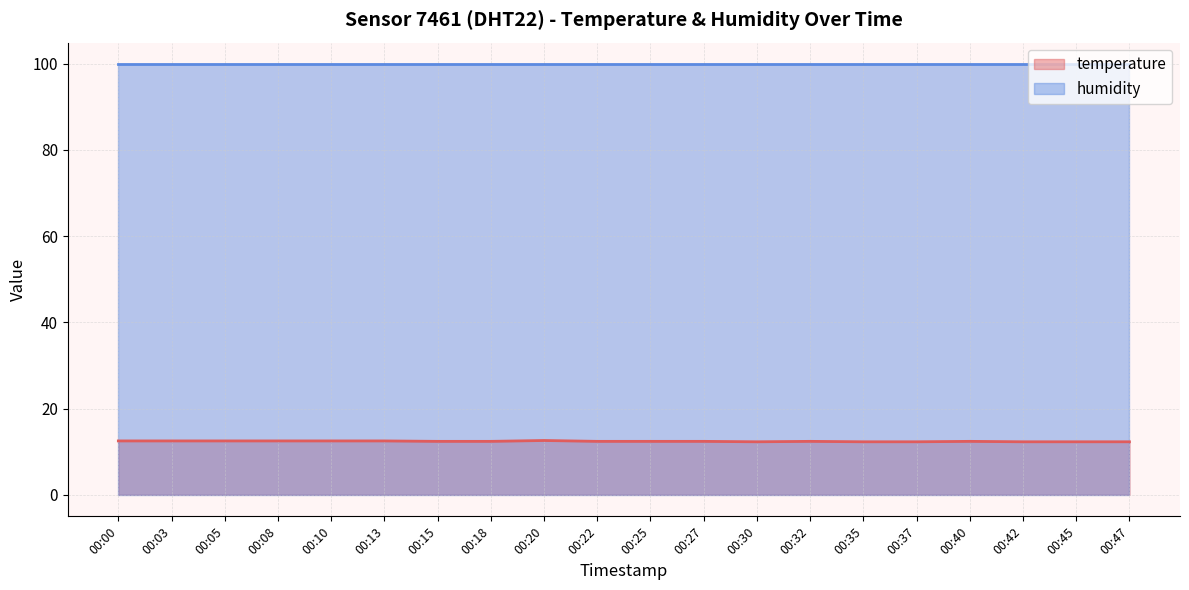

Reading left to right, extract all data points from this chart.

temperature (line): 12.5	12.5	12.5	12.5	12.5	12.5	12.4	12.4	12.6	12.4	12.4	12.4	12.3	12.4	12.3	12.3	12.4	12.3	12.3	12.3
humidity (line): 99.9	99.9	99.9	99.9	99.9	99.9	99.9	99.9	99.9	99.9	99.9	99.9	99.9	99.9	99.9	99.9	99.9	99.9	99.9	99.9